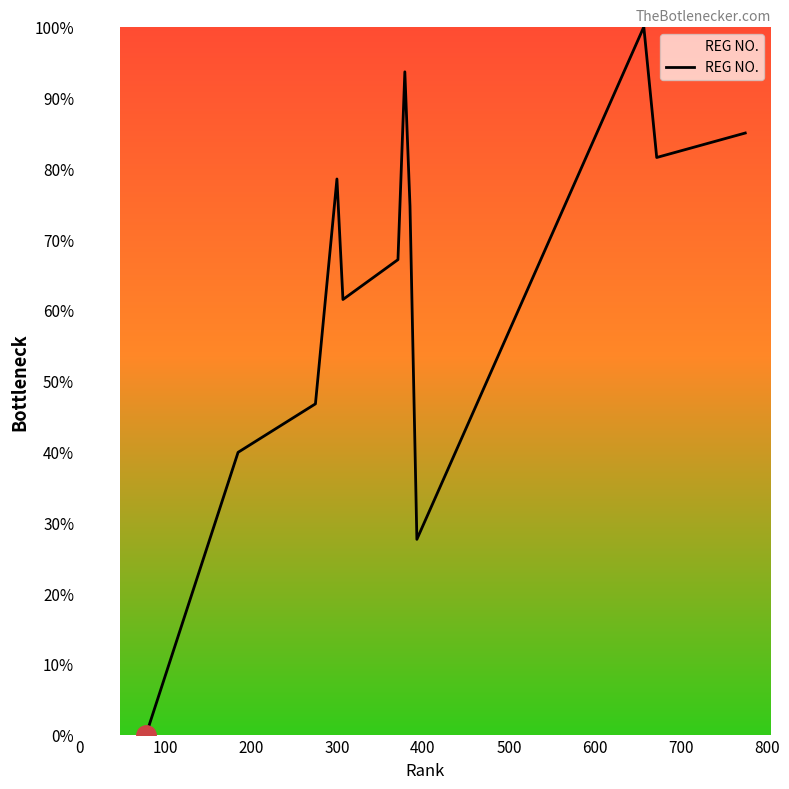

What is the difference between the maximum and minimum values?

100.0